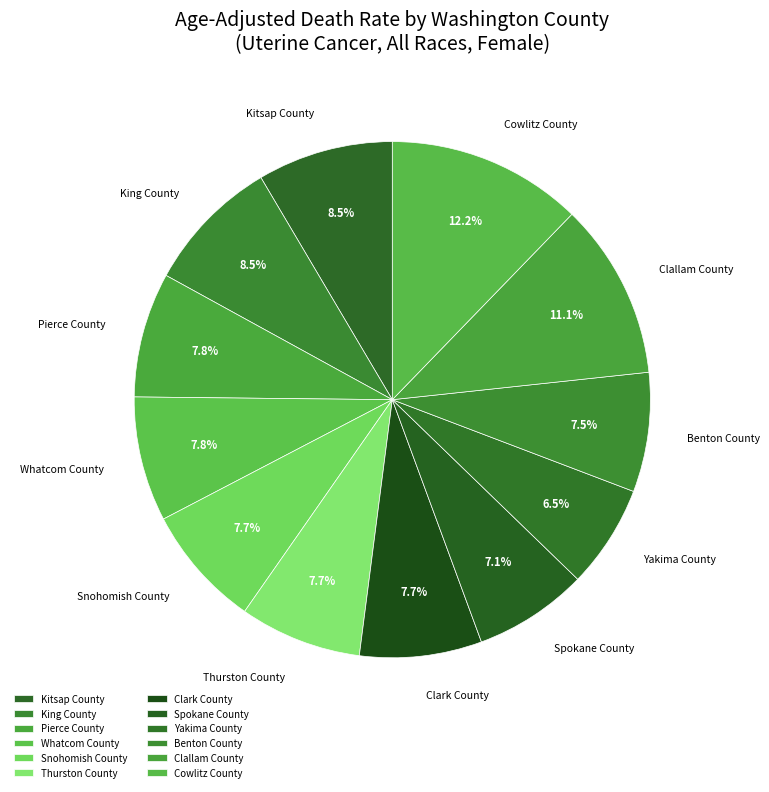

How much of the chart is everything except Spokane County?

92.9%